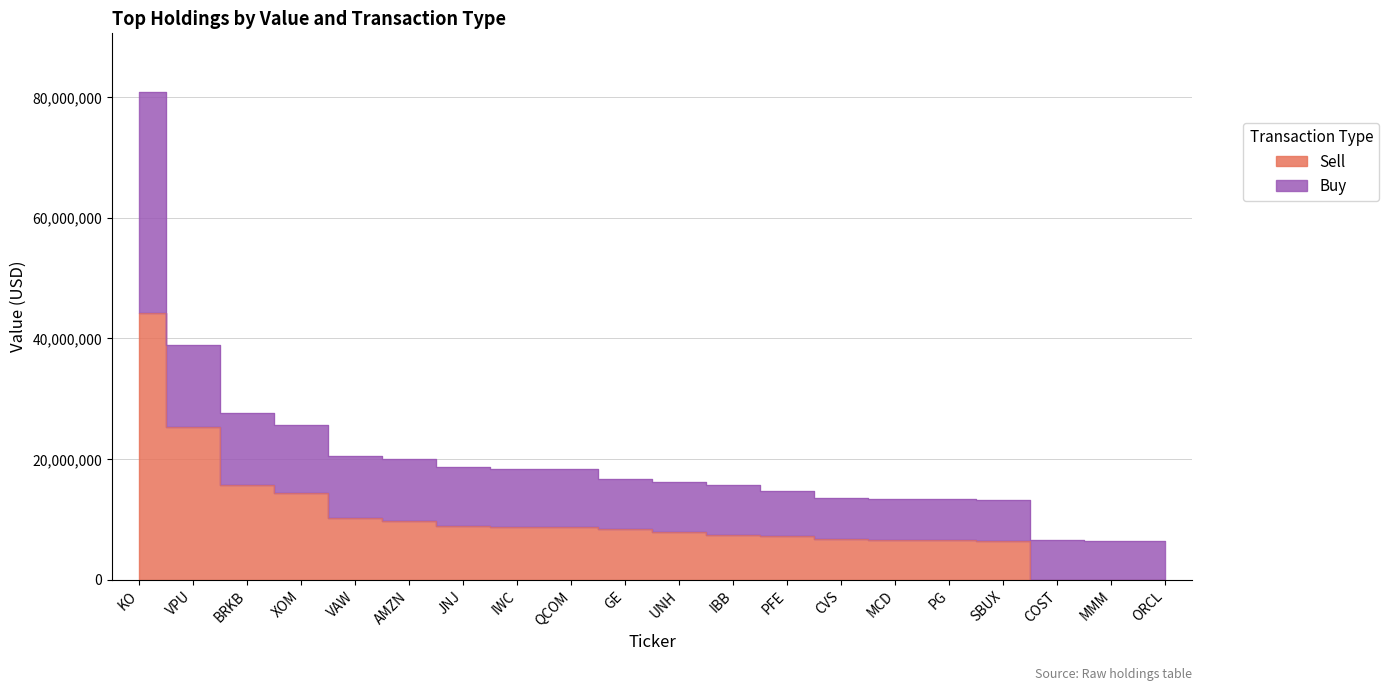

What is the label of the 11th point from the left?

UNH